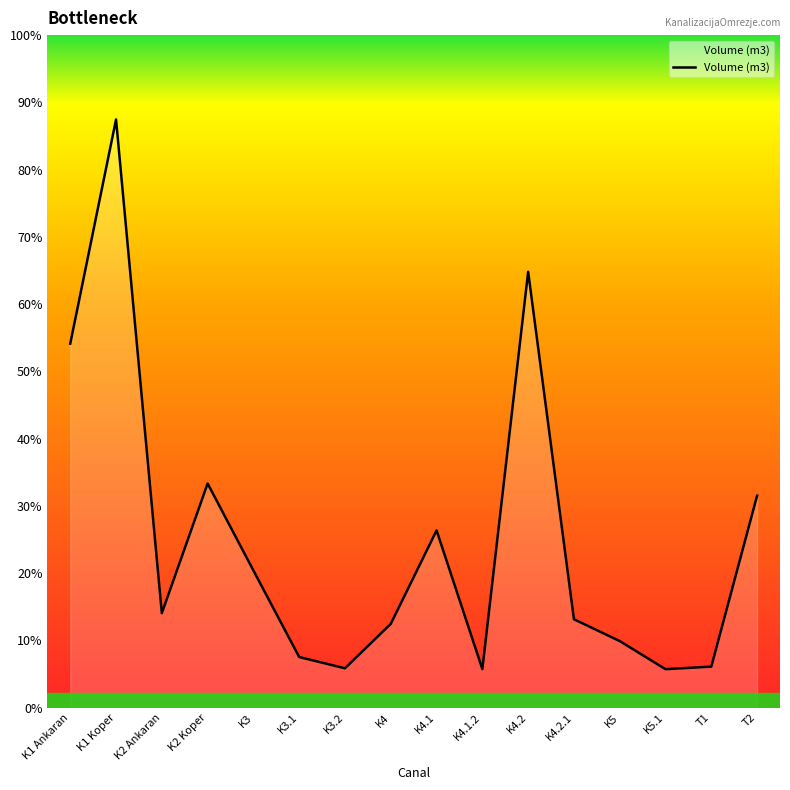

Does the chart have visible grid lines?

No